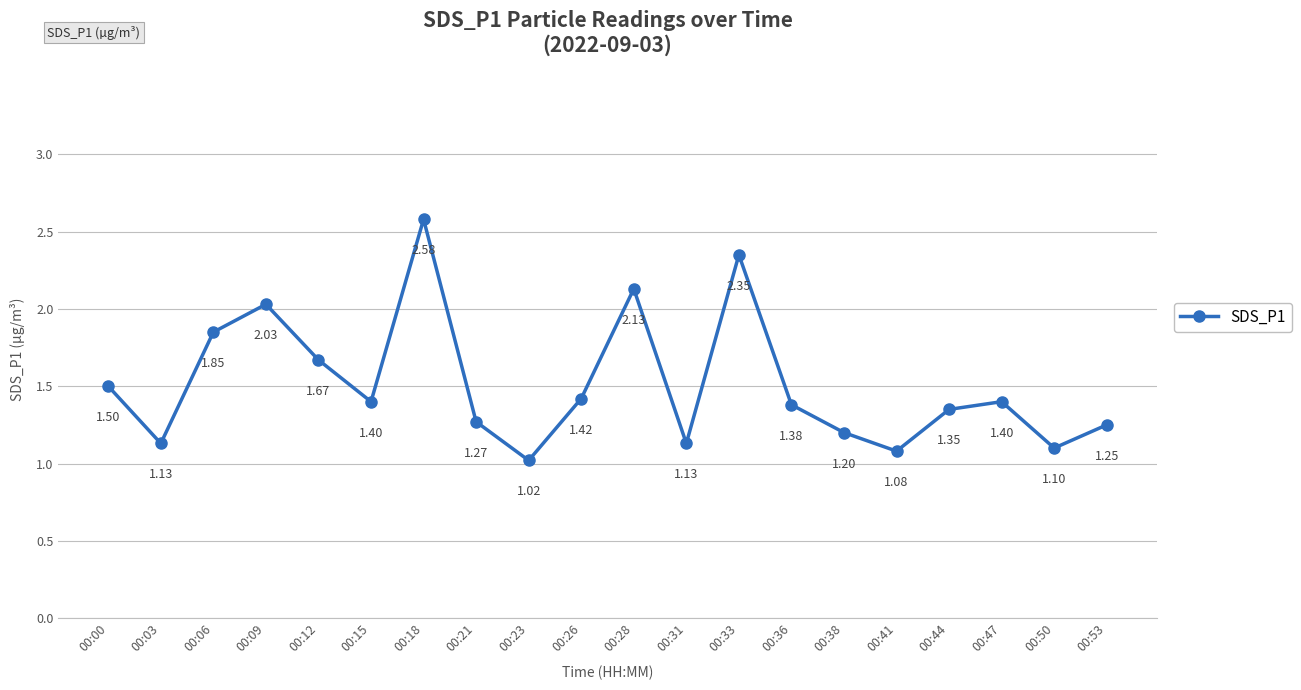

What is the difference between the values at 00:26 and 00:06?

0.4